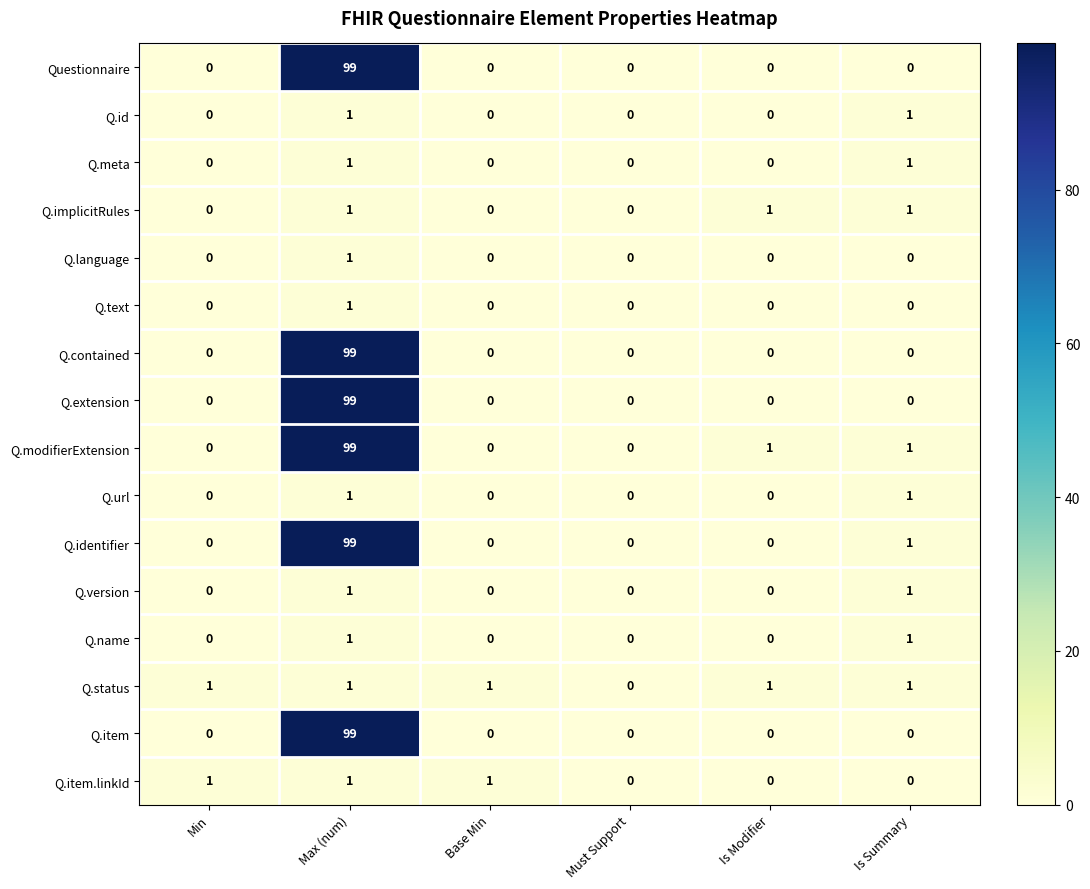

The Q.text series shows 0 at Max (num). True or false?

False